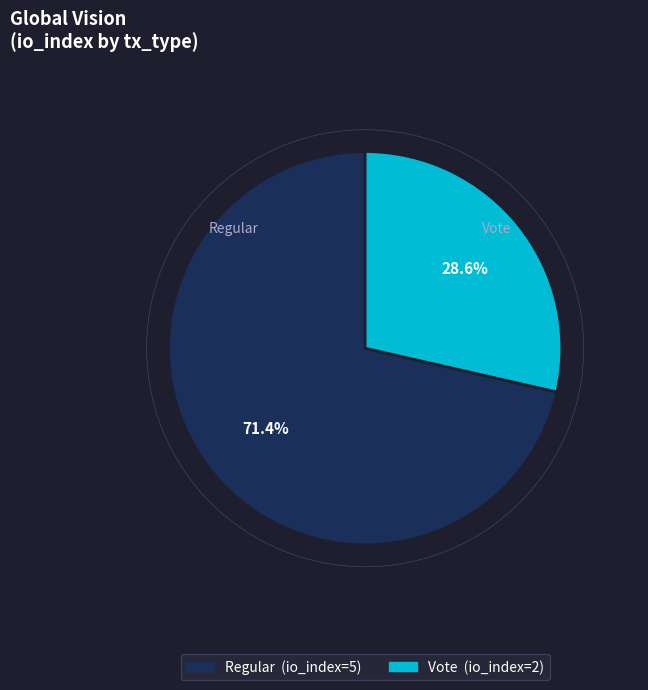

Rank the categories by value from lowest to highest.

Vote, Regular